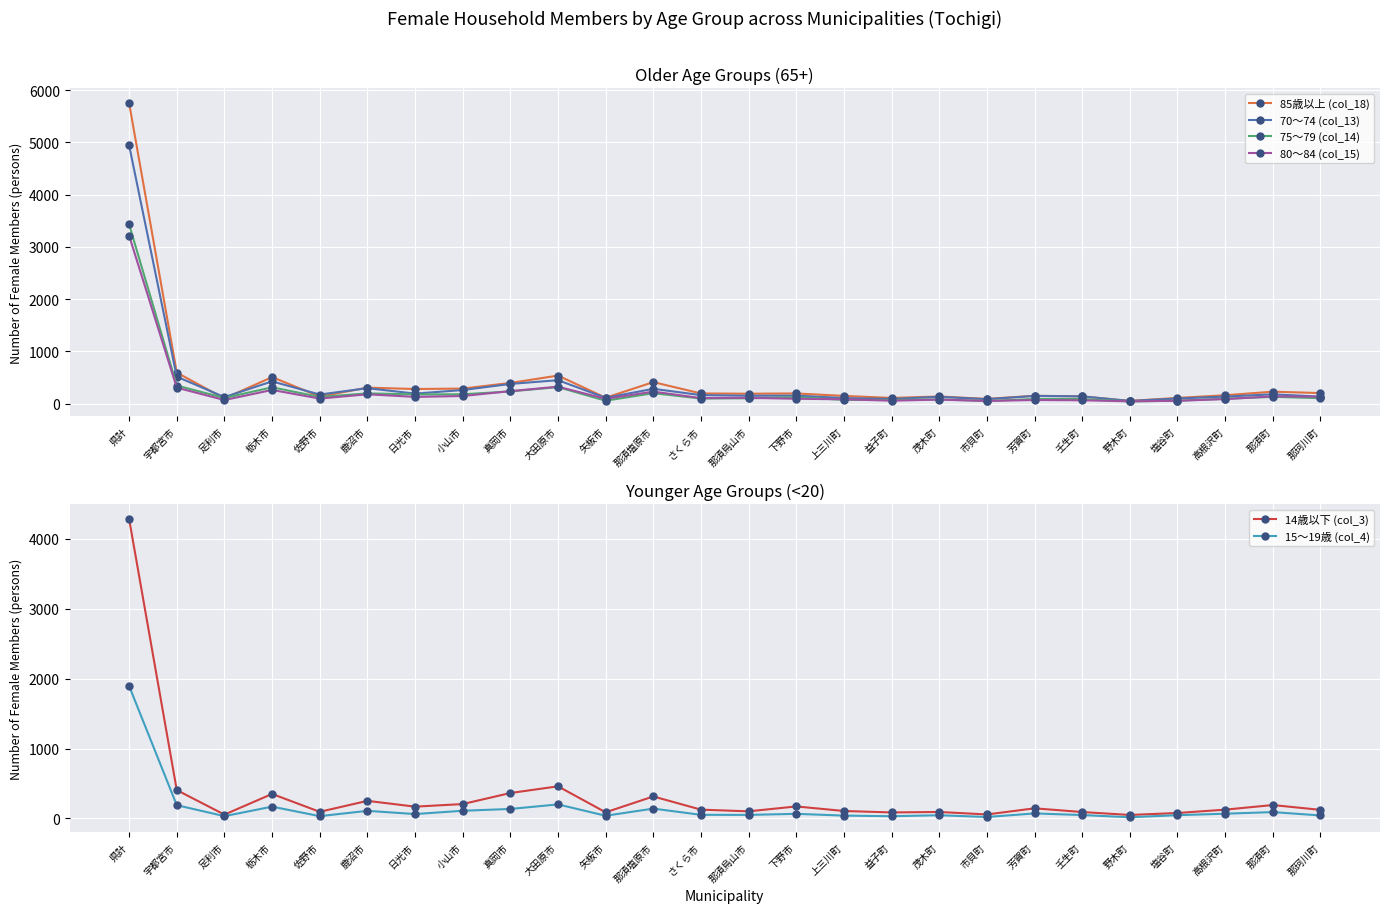

Which category has the lowest value in the 80～84 (col_15) series?

野木町